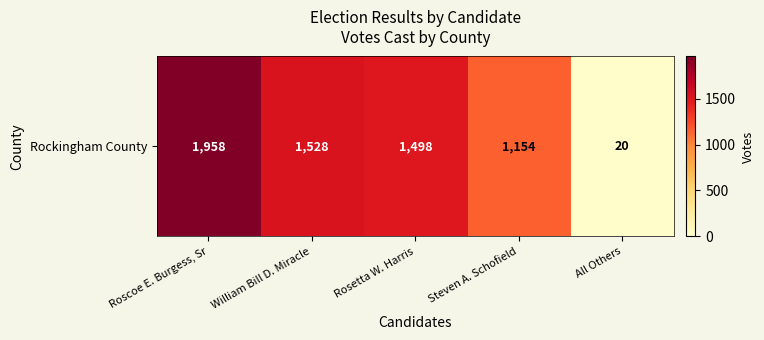

Count the number of categories in the chart.

5